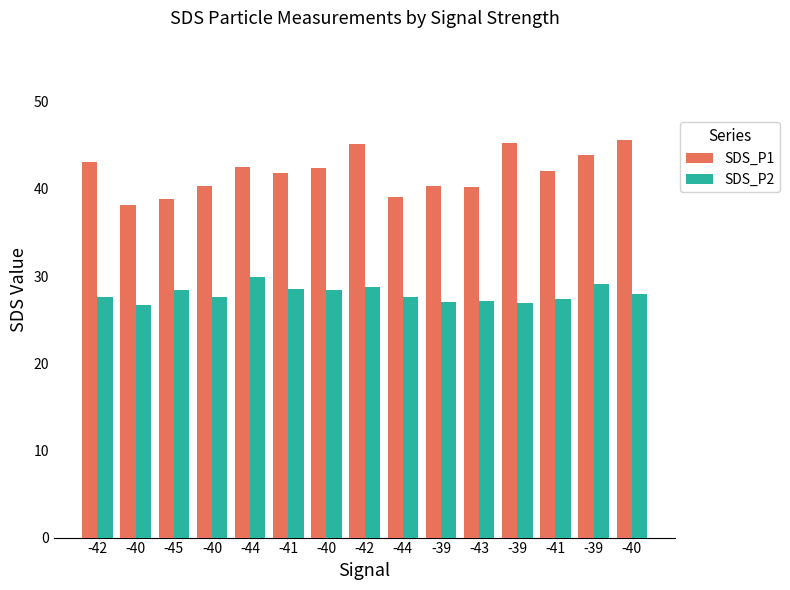

Count the number of data series in this chart.

2